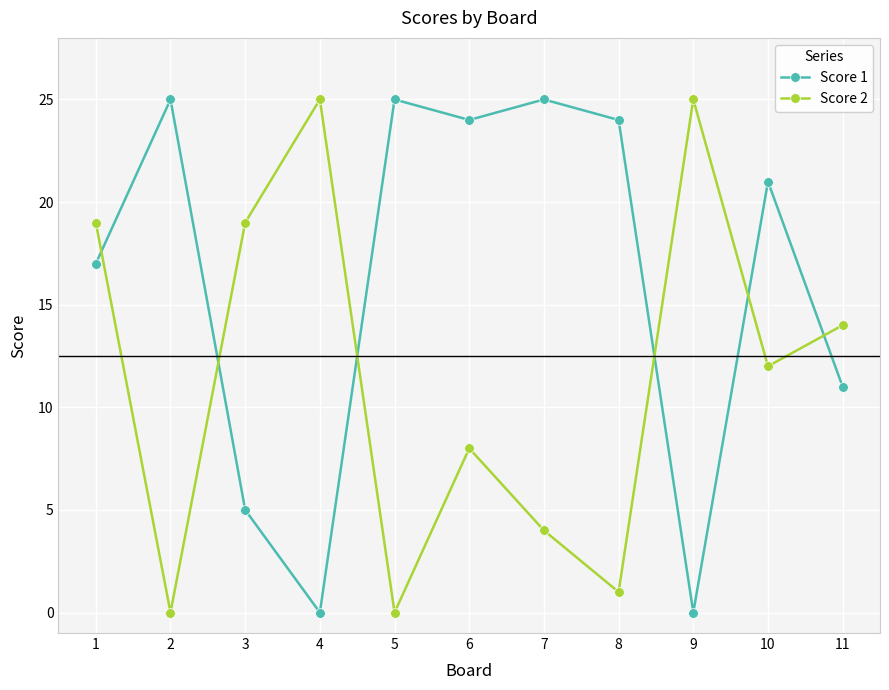

Is the value of Score 1 at 11 greater than the value of Score 2 at 7?

Yes